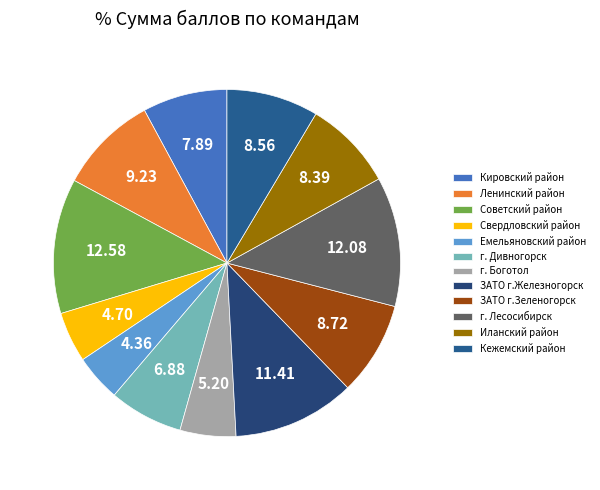

Rank the categories by value from lowest to highest.

Емельяновский район, Свердловский район, г. Боготол, г. Дивногорск, Кировский район, Иланский район, Кежемский район, ЗАТО г.Зеленогорск, Ленинский район, ЗАТО г.Железногорск, г. Лесосибирск, Советский район